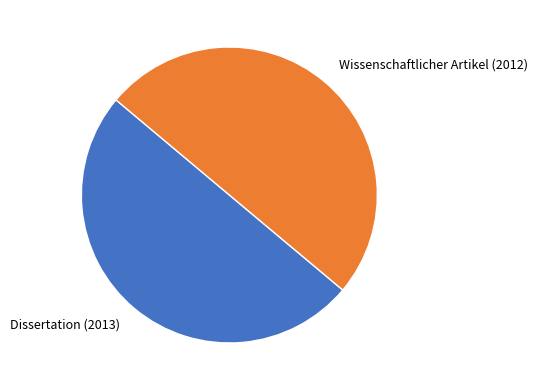

Is it true that Wissenschaftlicher Artikel (2012) is 43% of the pie?

False